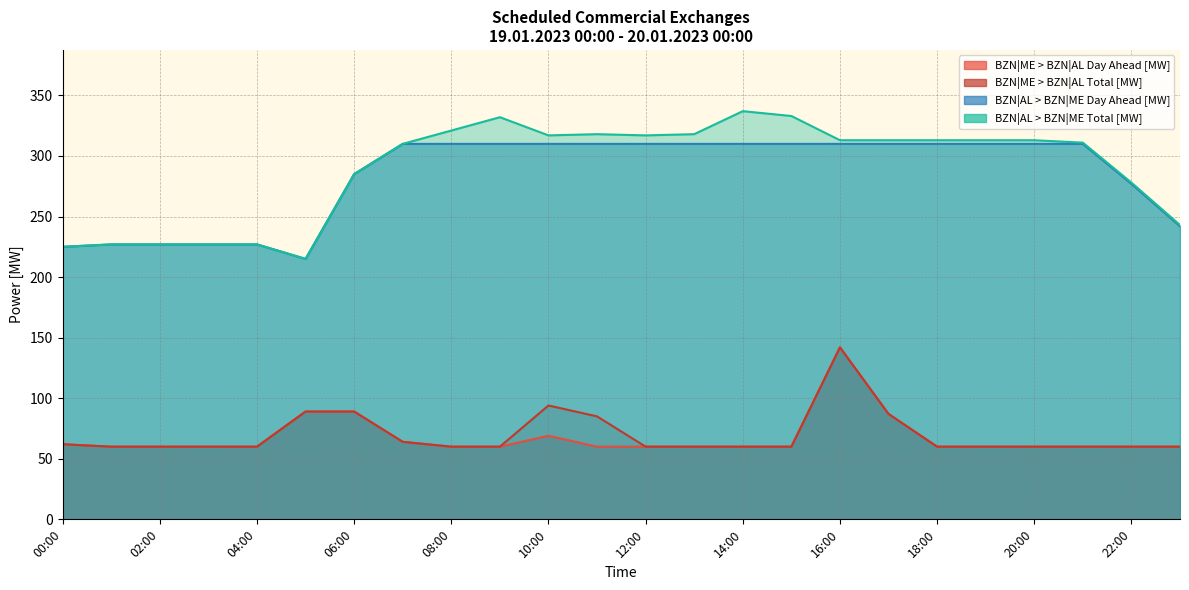

True or false: BZN|AL > BZN|ME Day Ahead [MW] has more than 2 points higher than both neighbors.

False